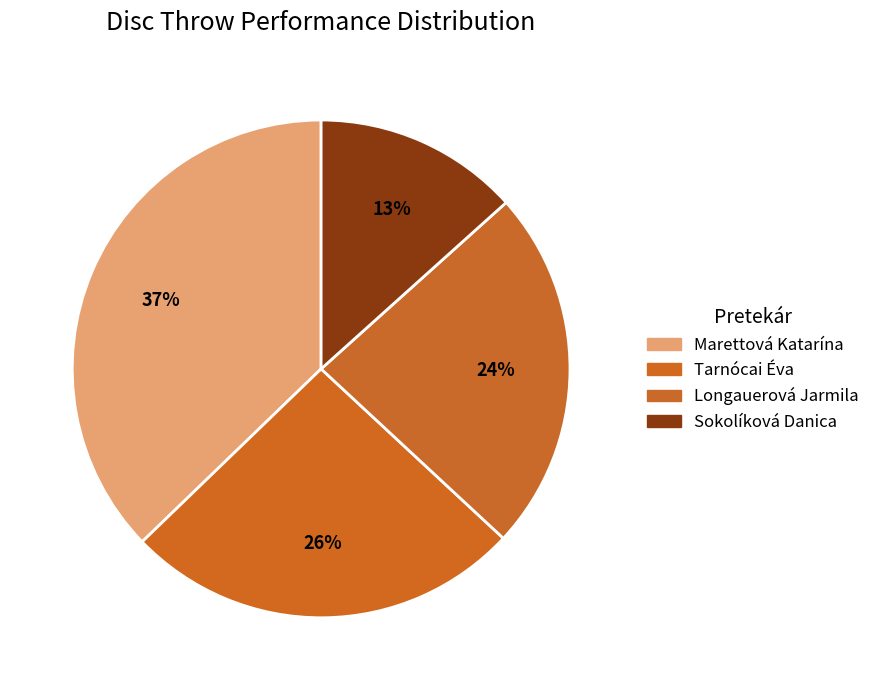

Does any single category account for the majority?

No